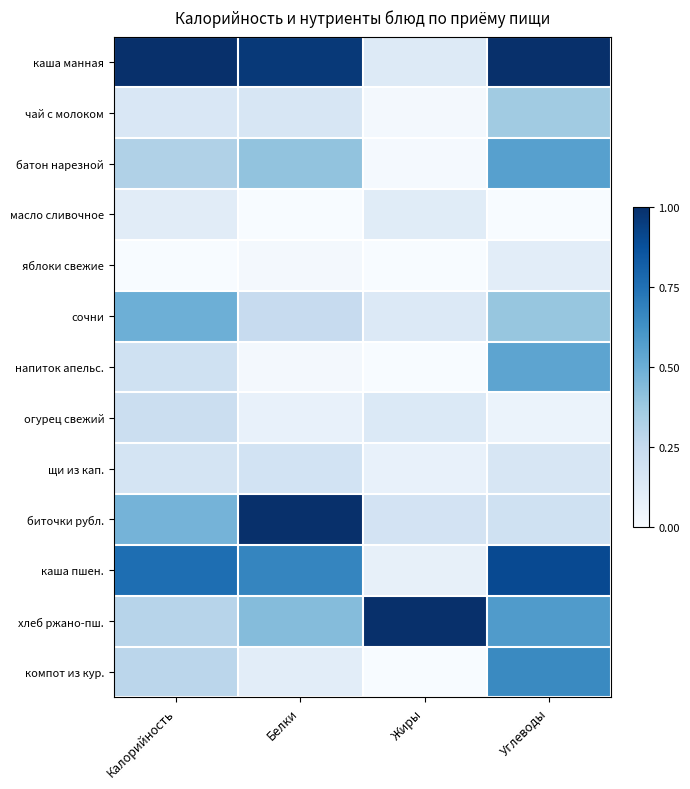

What is the spread (max minus min) of values at Жиры?

1.0